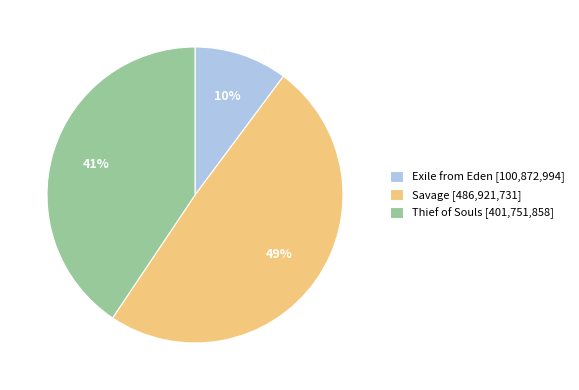

Do Thief of Souls [401,751,858] and Exile from Eden [100,872,994] together represent more than half of the pie?

Yes